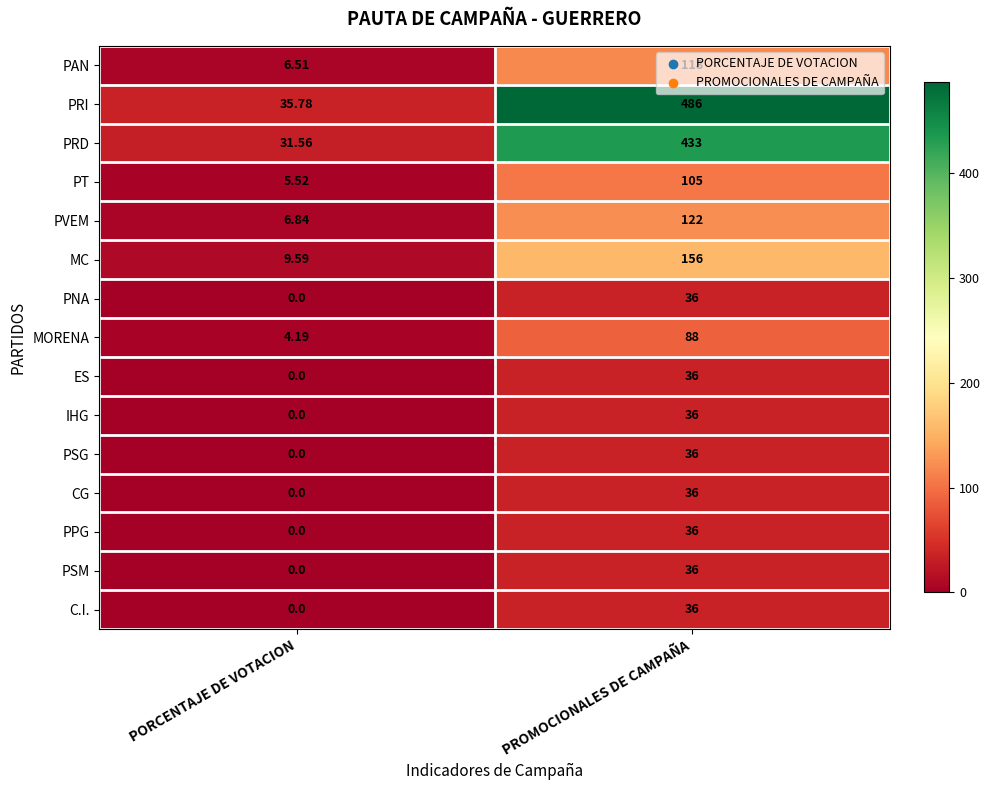

What is the total value across all series at PROMOCIONALES DE CAMPAÑA?

1796.0